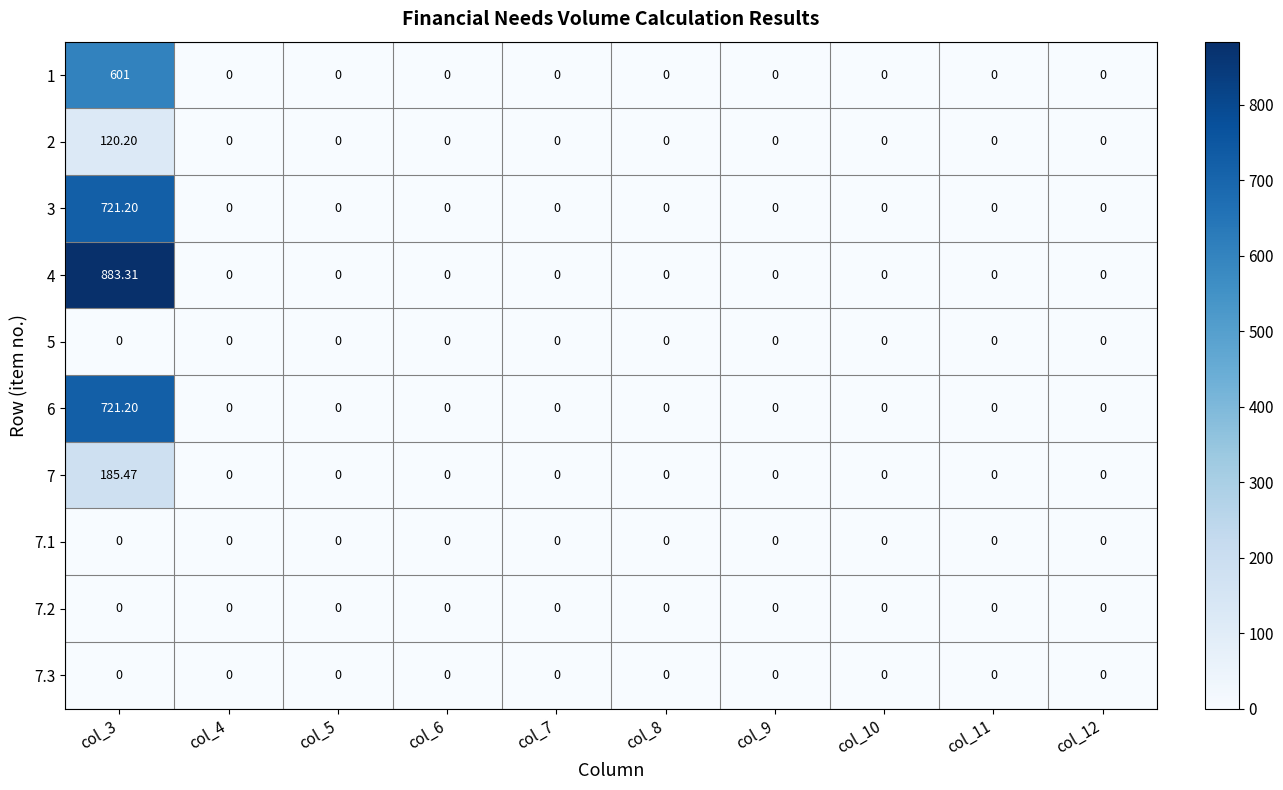

At which category is the sum across all series the highest?

col_3